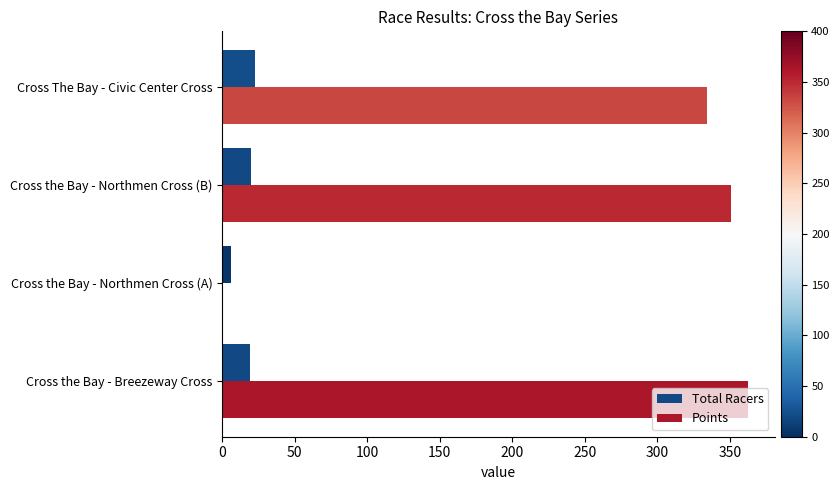

Is it true that Points equals 620.1 at Cross the Bay - Breezeway Cross?

False